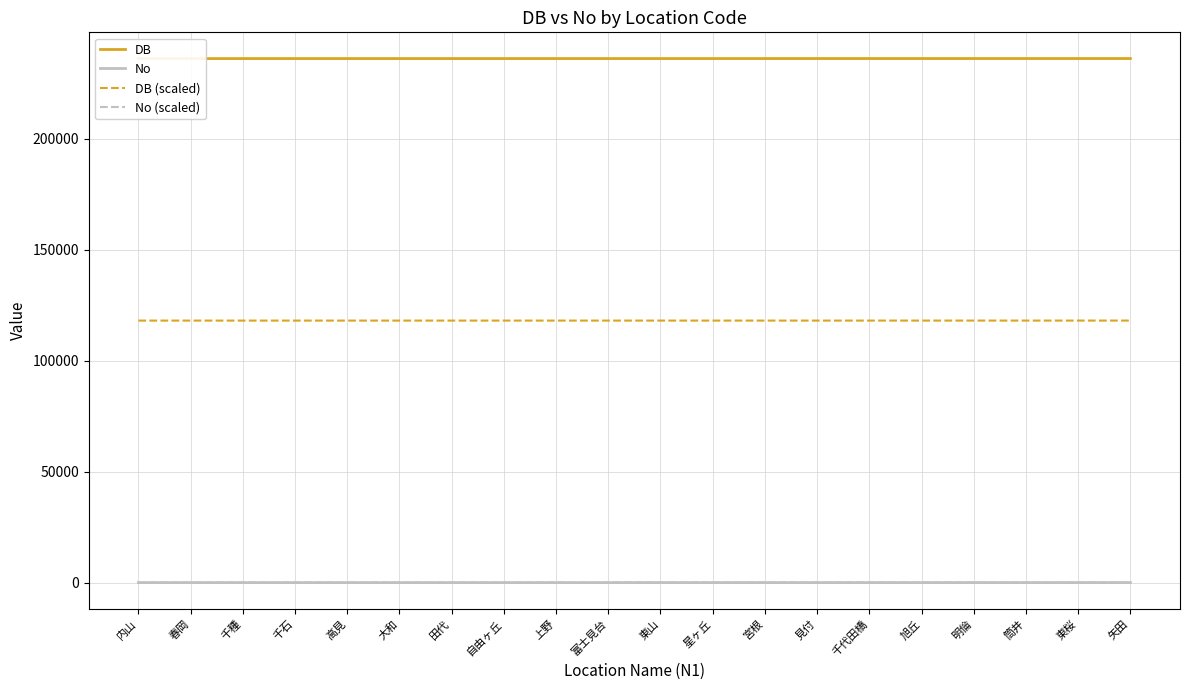

True or false: No (scaled) and DB (scaled) intersect in this chart.

False